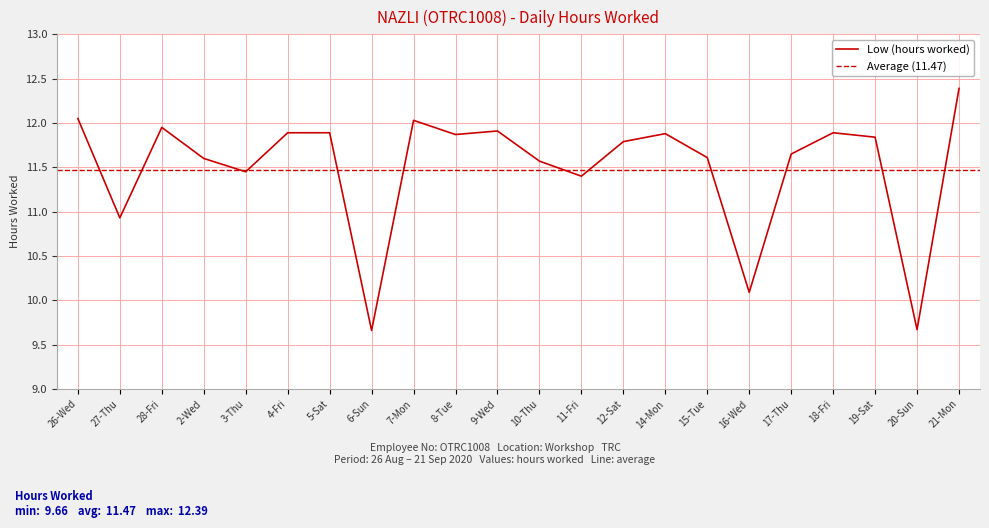

What is the label of the 11th point from the left?

9-Wed